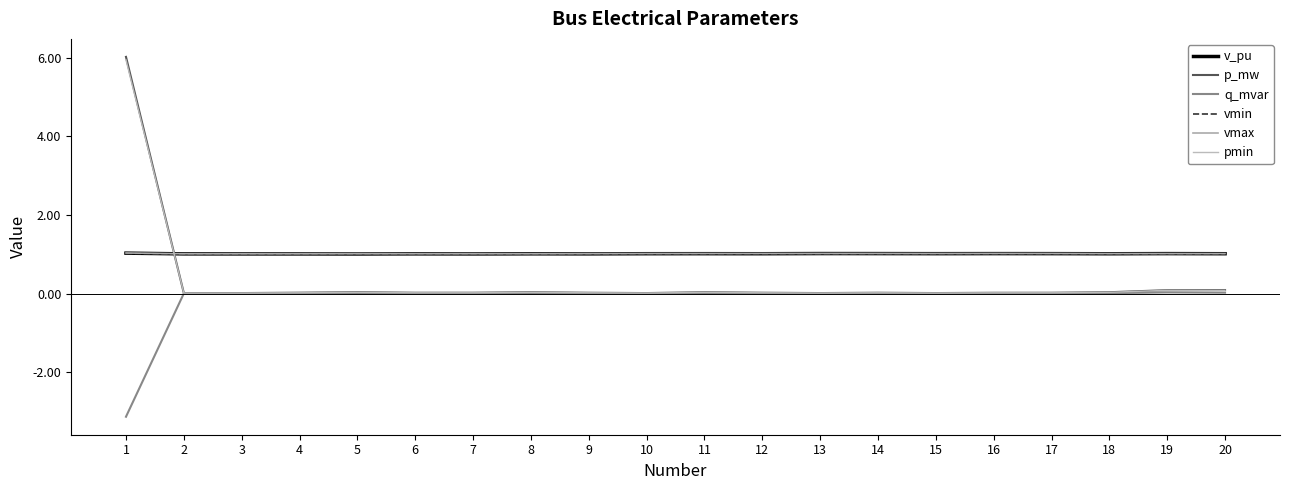

At how many categories does at least one series exceed 4?

1